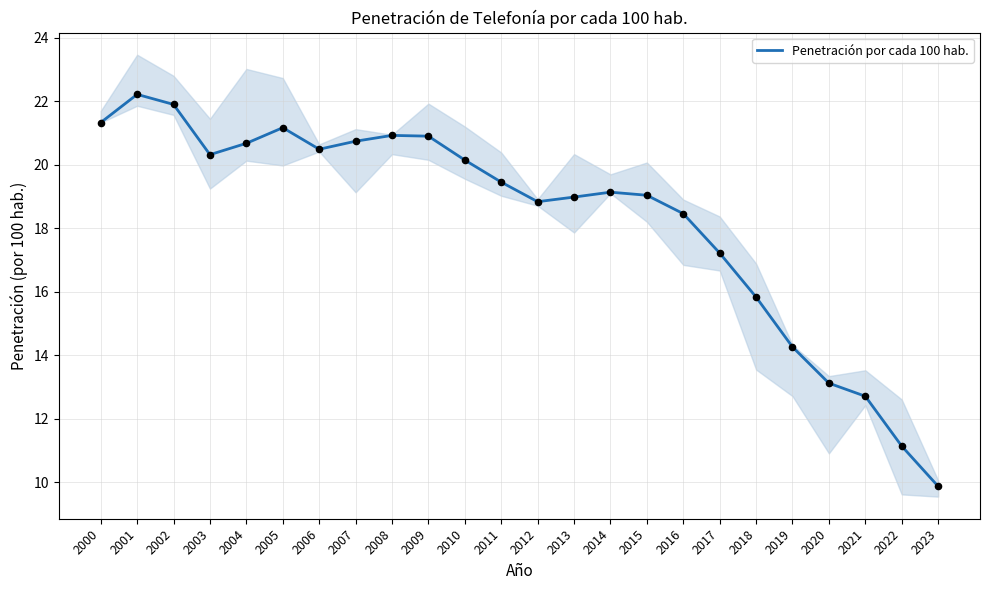

Between 2023 and 2016, which is larger?

2016